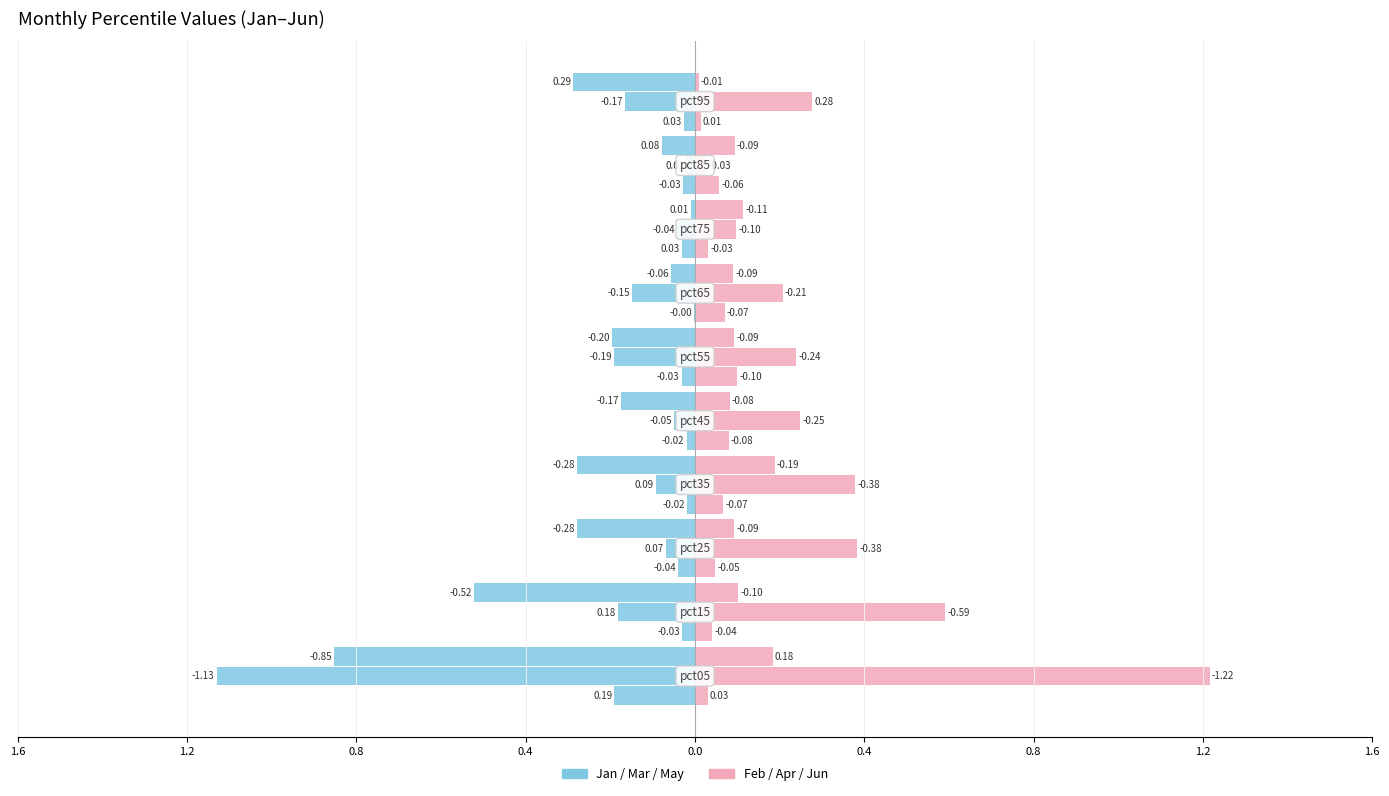

Which series has the largest total across all categories?

Jan